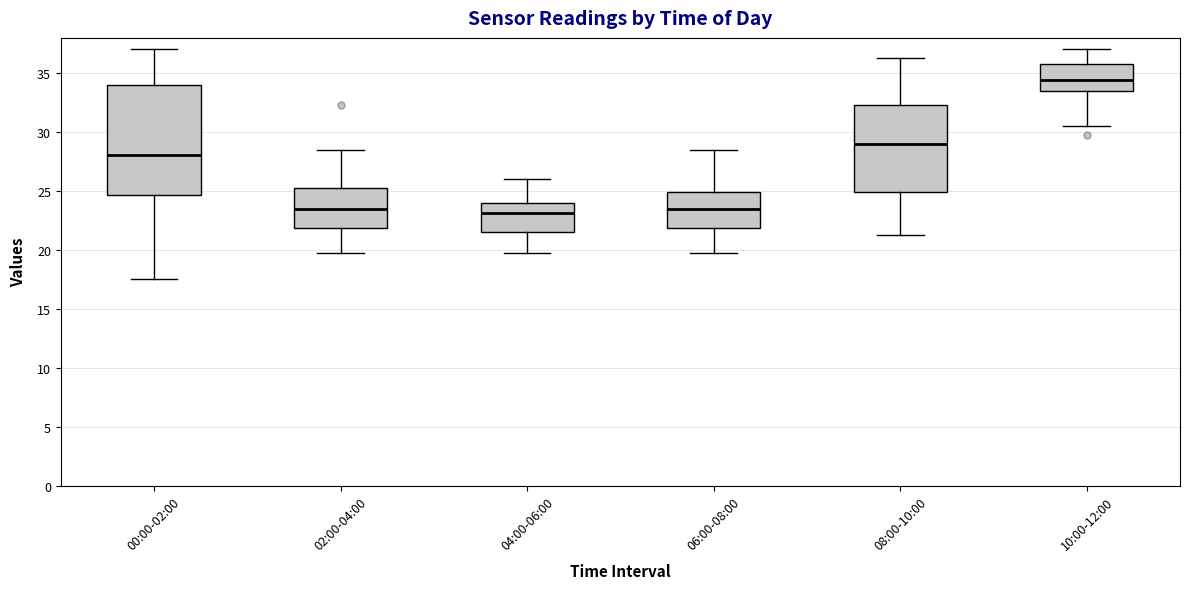

Reading left to right, transcribe this box plot: for each box, give where its median line is, the range the box spans, and where its two whiskers end, as read against the y-axis. The values are not printed on the chart, so give them approximately, as read against the axis.

00:00-02:00: median 28.0, box 24.5 to 34.0, whiskers 17.5 to 37.0
02:00-04:00: median 23.5, box 22.0 to 25.5, whiskers 20.0 to 28.5
04:00-06:00: median 23.0, box 21.5 to 24.0, whiskers 20.0 to 26.0
06:00-08:00: median 23.5, box 22.0 to 25.0, whiskers 20.0 to 28.5
08:00-10:00: median 29.0, box 25.0 to 32.5, whiskers 21.5 to 36.5
10:00-12:00: median 34.5, box 33.5 to 36.0, whiskers 30.5 to 37.0